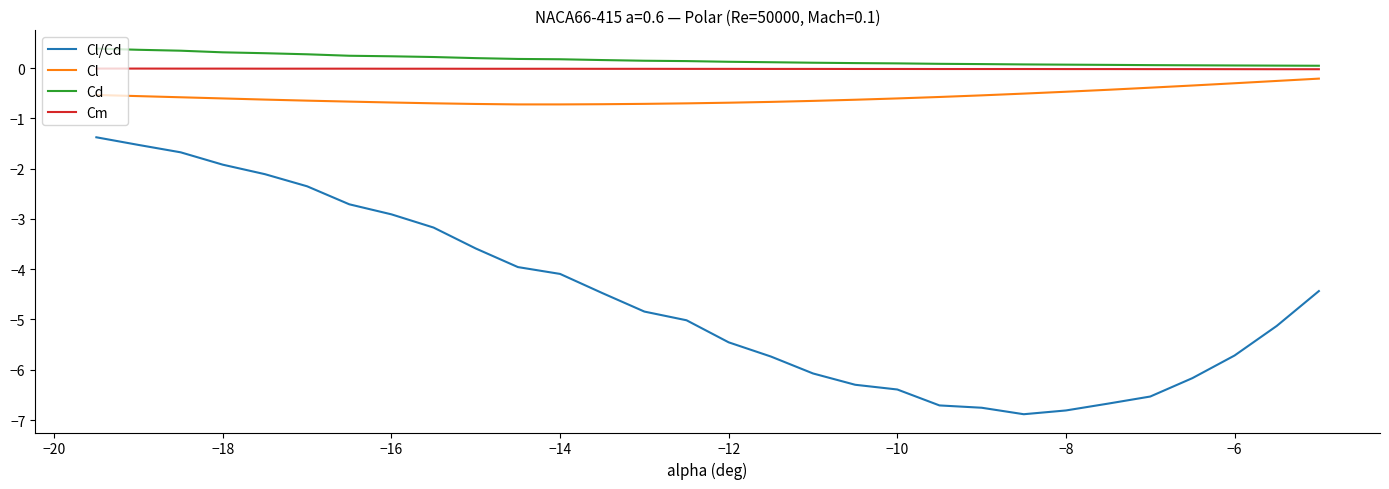

What is the smallest value displayed?

-6.9